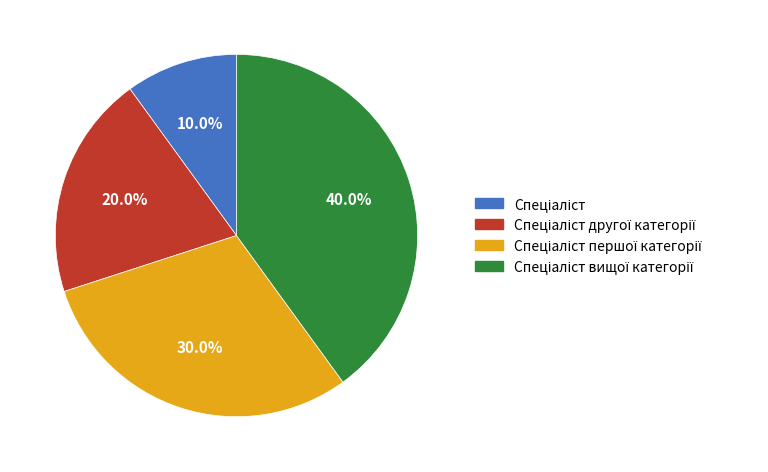

Is there a majority slice in this chart?

No